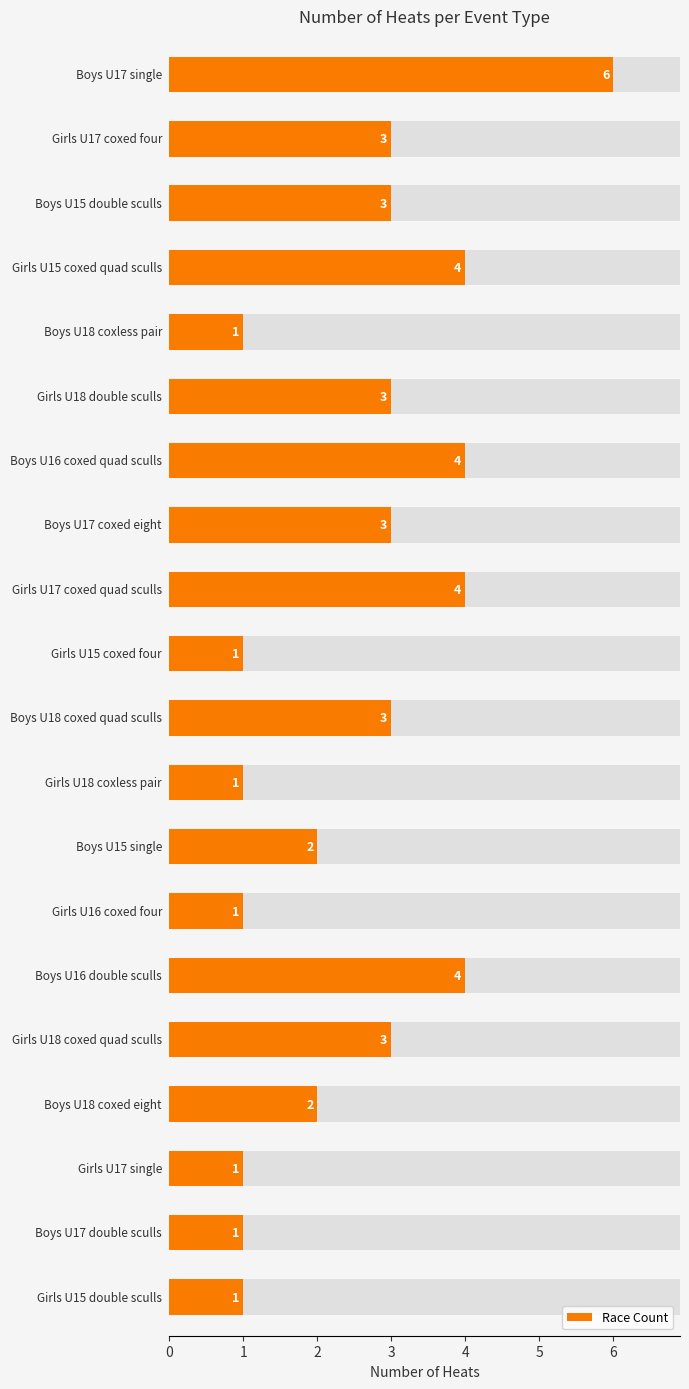

The value at 1 is 3. True or false?

True